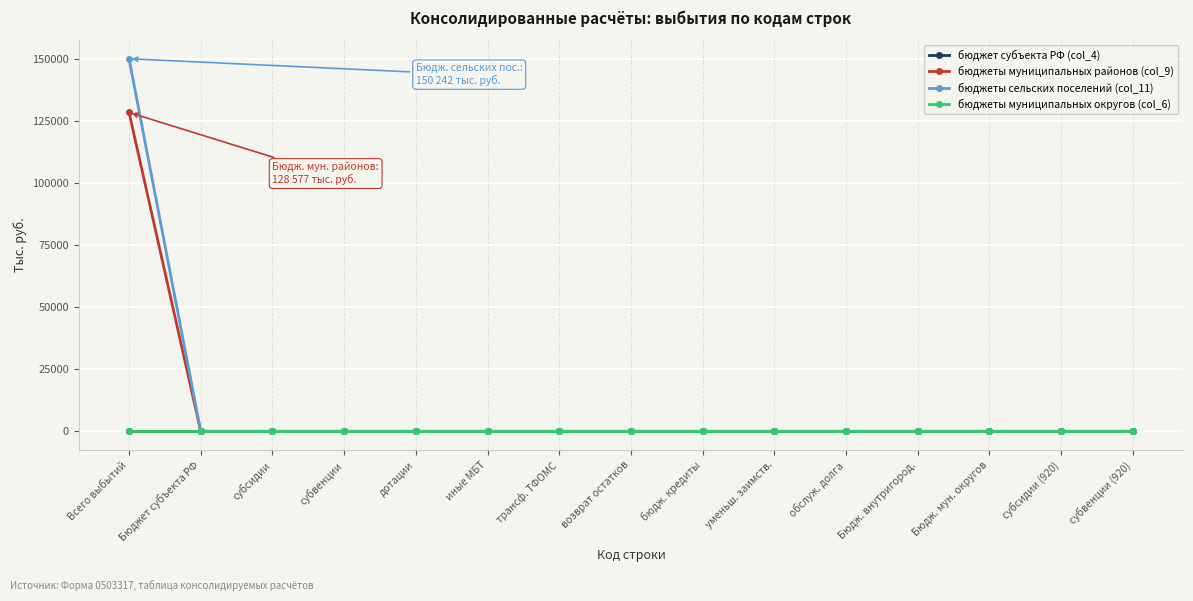

How many lines are shown in the chart?

4